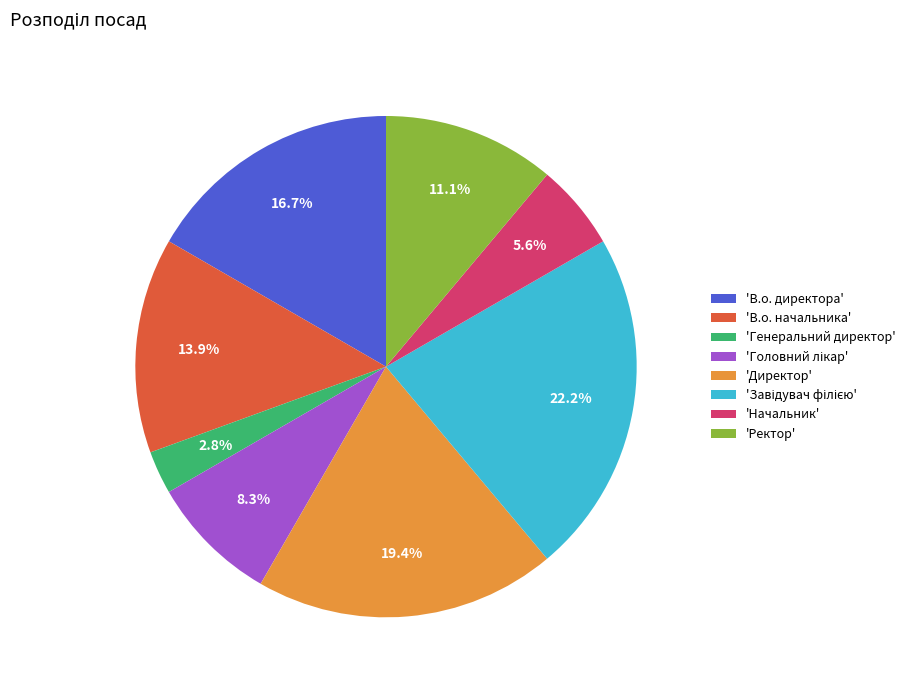

How much of the chart is everything except 'В.о. начальника'?

86.1%